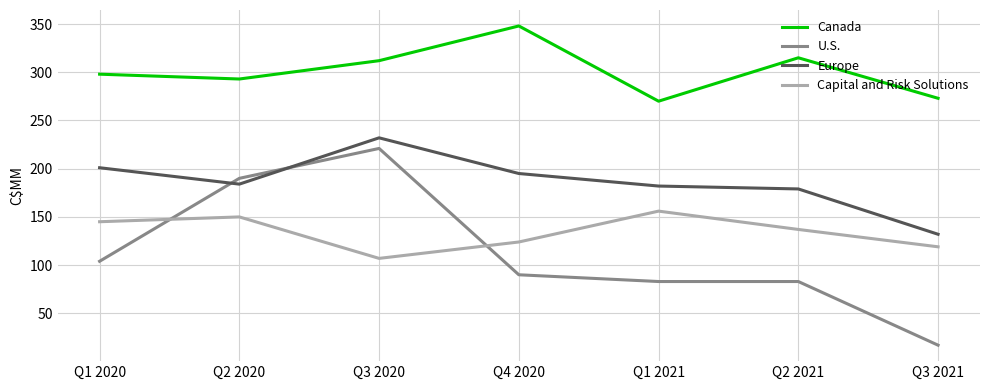

Reading left to right, what are all the values shown in this chart?

Canada: Q1 2020=298	Q2 2020=293	Q3 2020=312	Q4 2020=348	Q1 2021=270	Q2 2021=315	Q3 2021=273
U.S.: Q1 2020=104	Q2 2020=190	Q3 2020=221	Q4 2020=90	Q1 2021=83	Q2 2021=83	Q3 2021=17
Europe: Q1 2020=201	Q2 2020=184	Q3 2020=232	Q4 2020=195	Q1 2021=182	Q2 2021=179	Q3 2021=132
Capital and Risk Solutions: Q1 2020=145	Q2 2020=150	Q3 2020=107	Q4 2020=124	Q1 2021=156	Q2 2021=137	Q3 2021=119